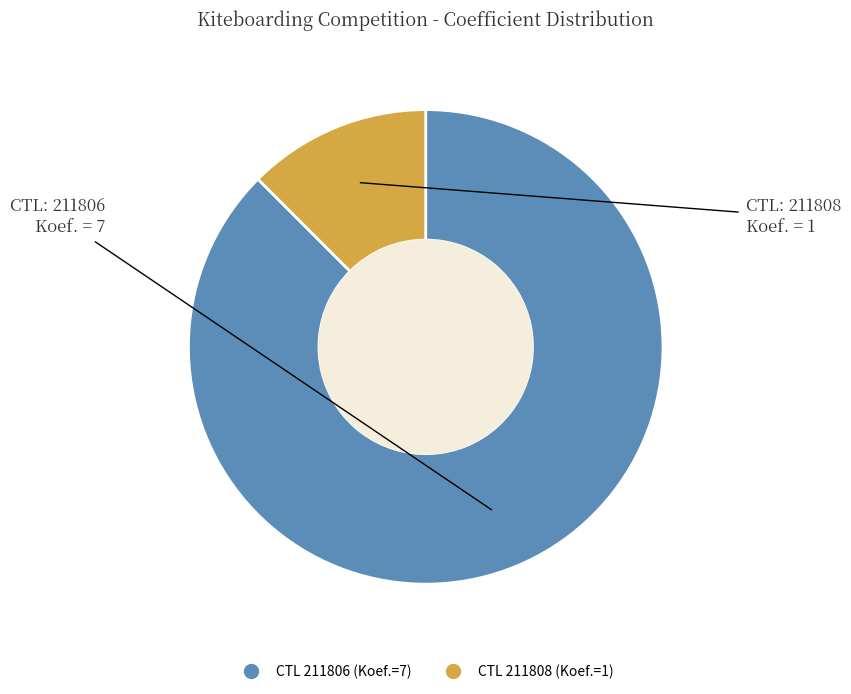

Is there a majority slice in this chart?

Yes